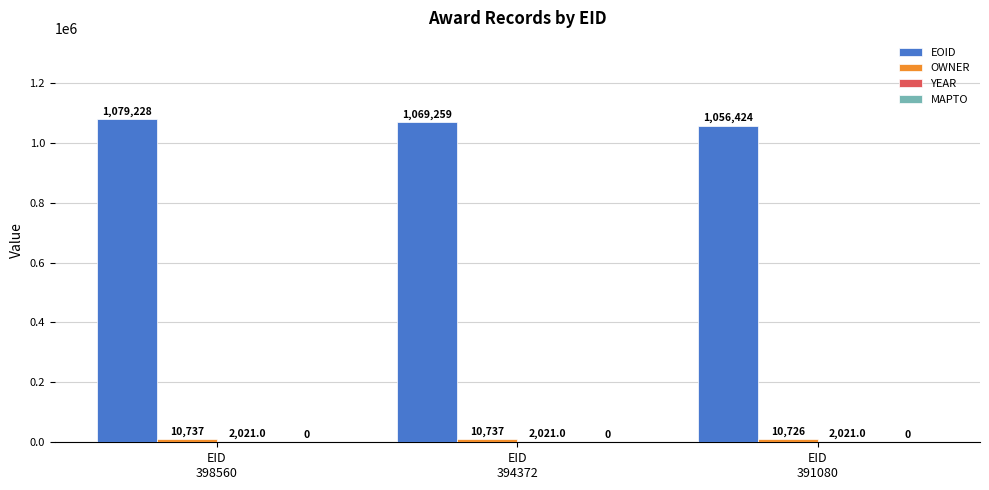

Which series has the largest total across all categories?

EOID